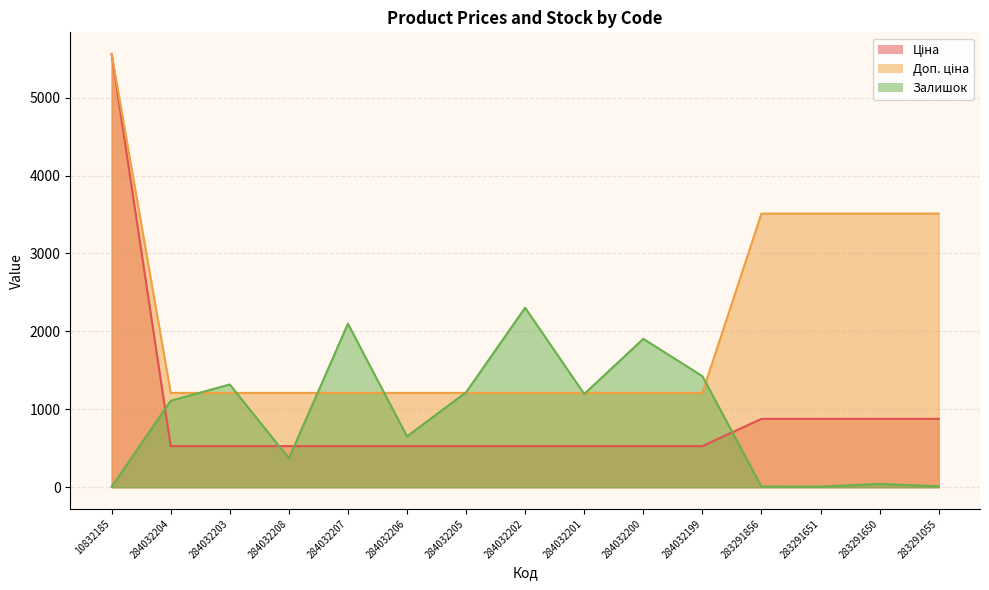

What is the spread (max minus min) of values at 284032206?

682.5